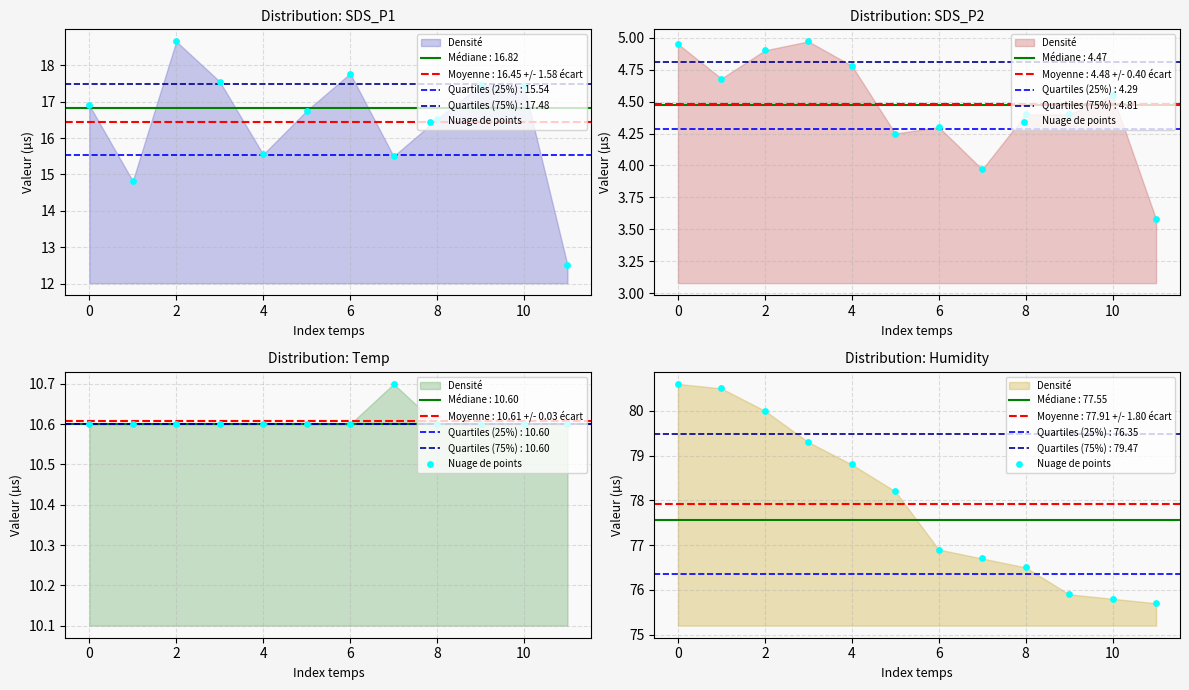

Approximately how many times larger is the value at 0 compared to 8?

1.1